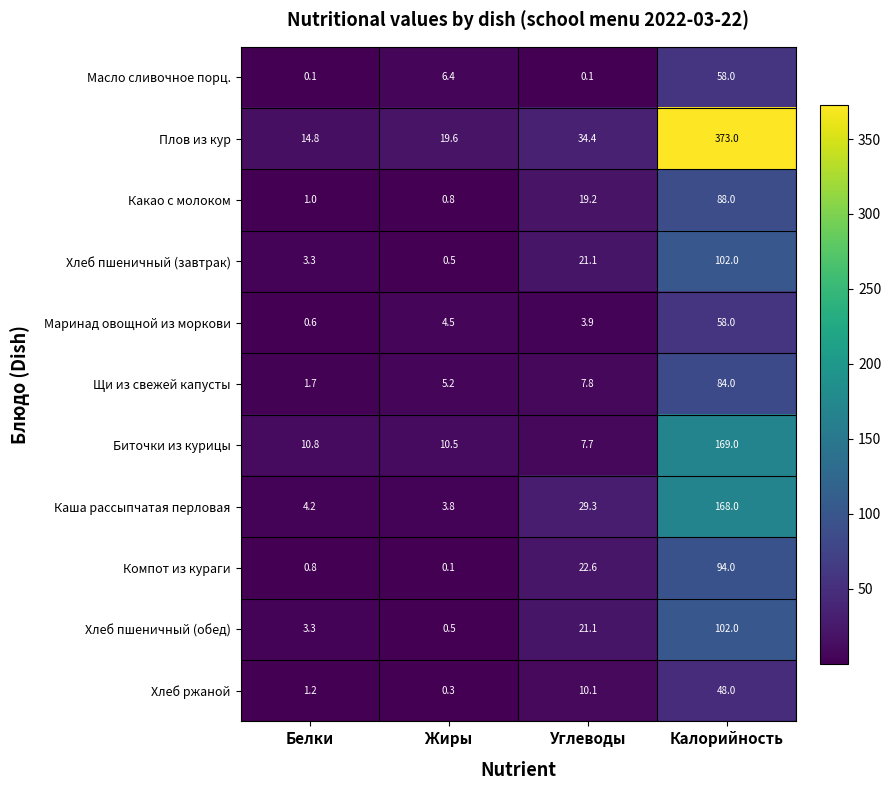

How many distinct data groups are displayed?

11